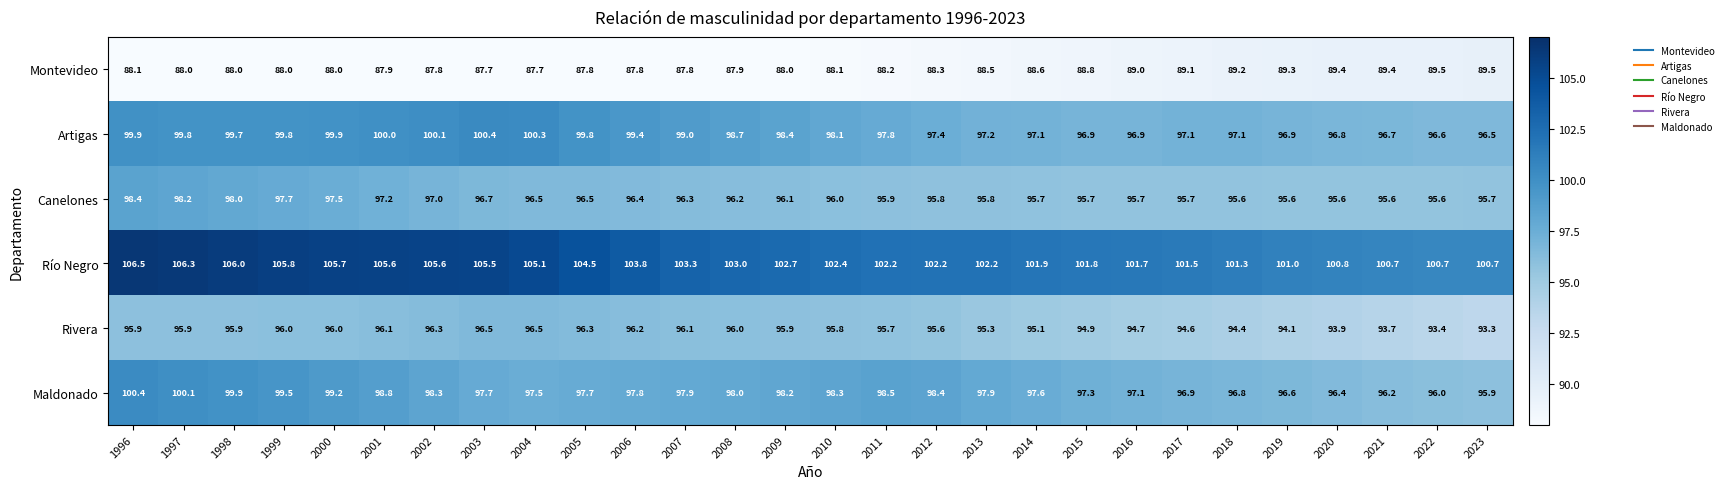

What is the spread (max minus min) of values at 2002?

17.8